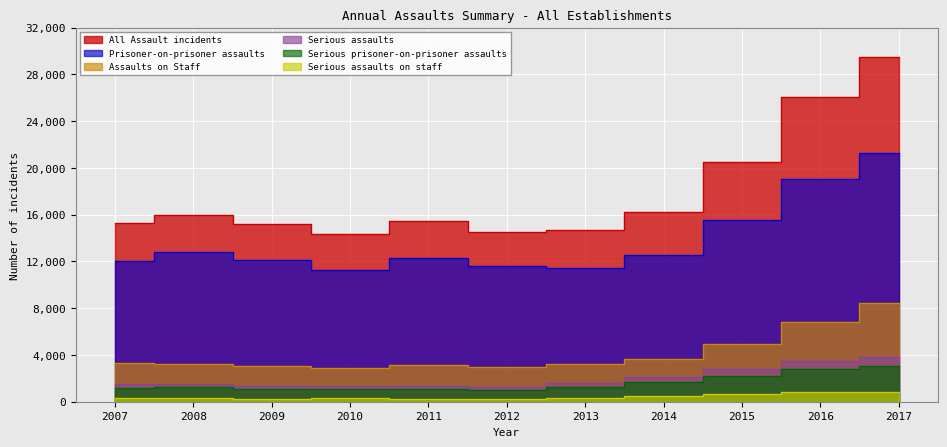

How many values in the Serious prisoner-on-prisoner assaults series are below 1236?

5